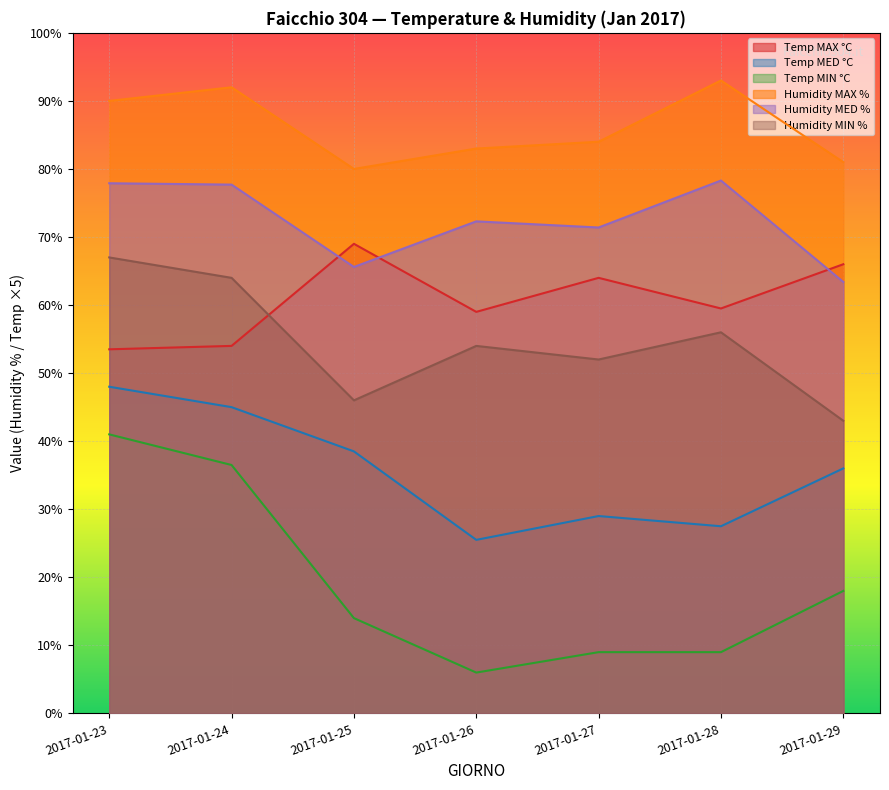

Reading left to right, list all the values displayed in this chart.

Temp MAX °C: 53.5	54.0	69.0	59.0	64.0	59.5	66.0
Temp MED °C: 48.0	45.0	38.5	25.5	29.0	27.5	36.0
Temp MIN °C: 41.0	36.5	14.0	6.0	9.0	9.0	18.0
Humidity MAX %: 90.0	92.0	80.0	83.0	84.0	93.0	81.0
Humidity MED %: 77.9	77.7	65.6	72.3	71.4	78.3	63.4
Humidity MIN %: 67.0	64.0	46.0	54.0	52.0	56.0	43.0